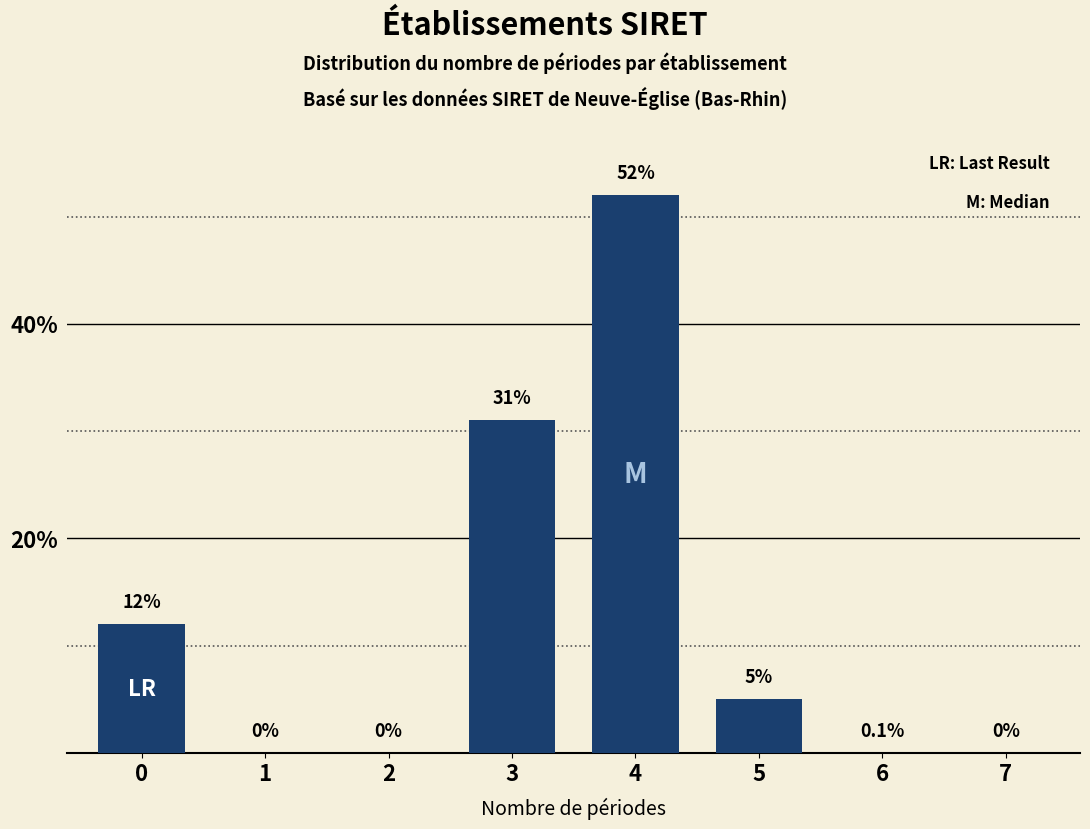

Reading left to right, transcribe all the data shown in this chart.

0=12	1=0	2=0	3=31	4=52	5=5	6=0	7=0